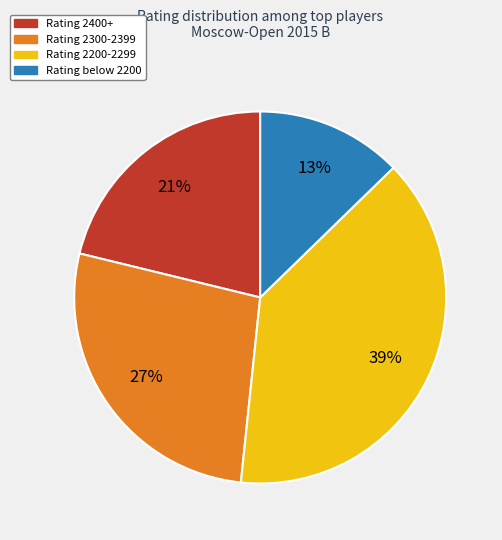

Is there a majority slice in this chart?

No